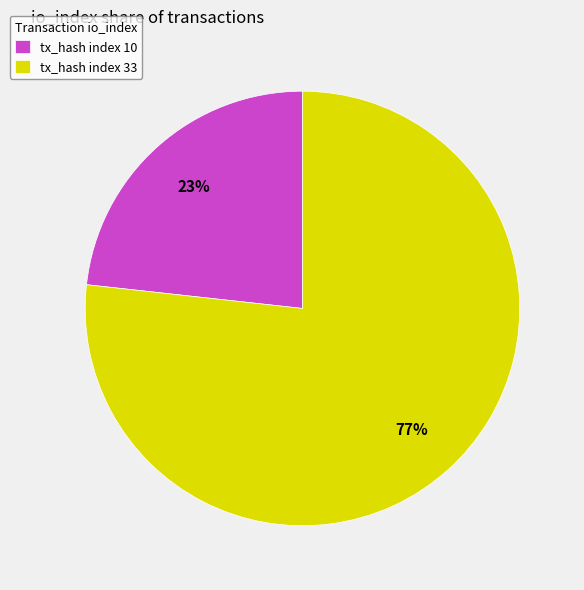

Count the number of slices in the pie.

2